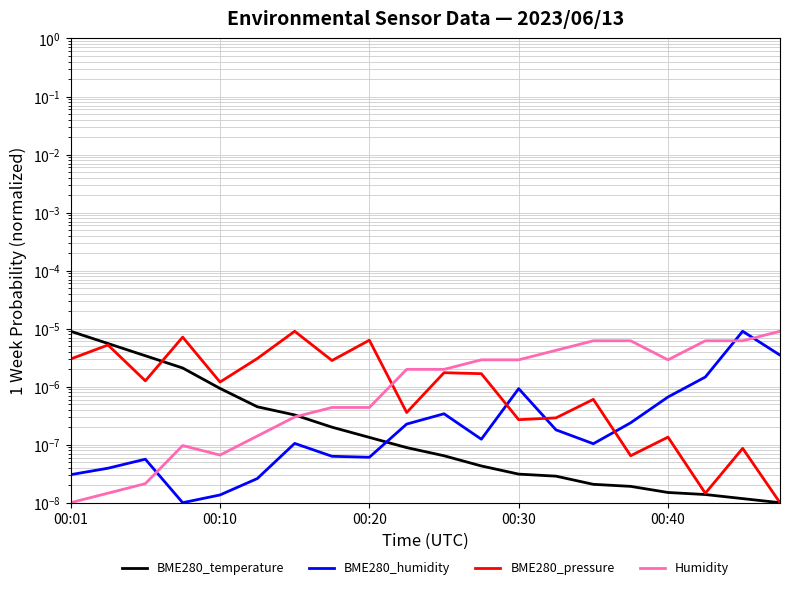

Reading left to right, what are all the values shown in this chart?

BME280_temperature: 0.0	0.0	0.0	0.0	0.0	0.0	0.0	0.0	0.0	0.0	0.0	0.0	0.0	0.0	0.0	0.0	0.0	0.0	0.0	0.0
BME280_humidity: 0.0	0.0	0.0	0.0	0.0	0.0	0.0	0.0	0.0	0.0	0.0	0.0	0.0	0.0	0.0	0.0	0.0	0.0	0.0	0.0
BME280_pressure: 0.0	0.0	0.0	0.0	0.0	0.0	0.0	0.0	0.0	0.0	0.0	0.0	0.0	0.0	0.0	0.0	0.0	0.0	0.0	0.0
Humidity: 0.0	0.0	0.0	0.0	0.0	0.0	0.0	0.0	0.0	0.0	0.0	0.0	0.0	0.0	0.0	0.0	0.0	0.0	0.0	0.0